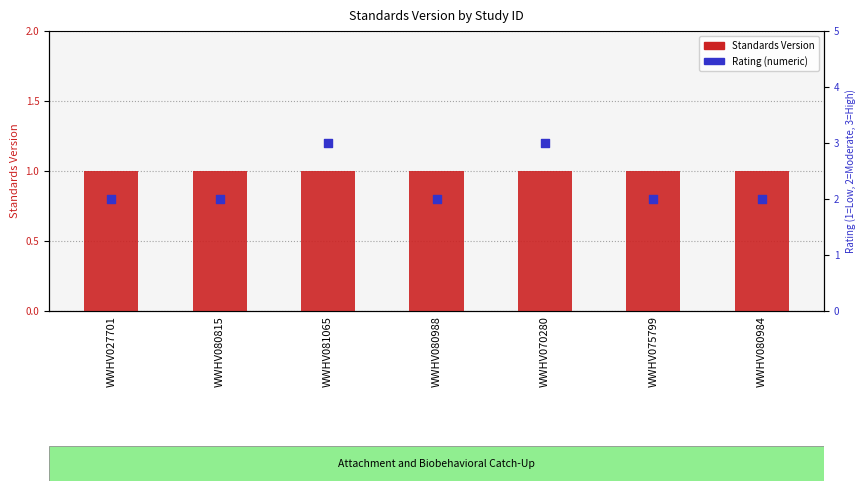

At how many categories does at least one series exceed 1?

7